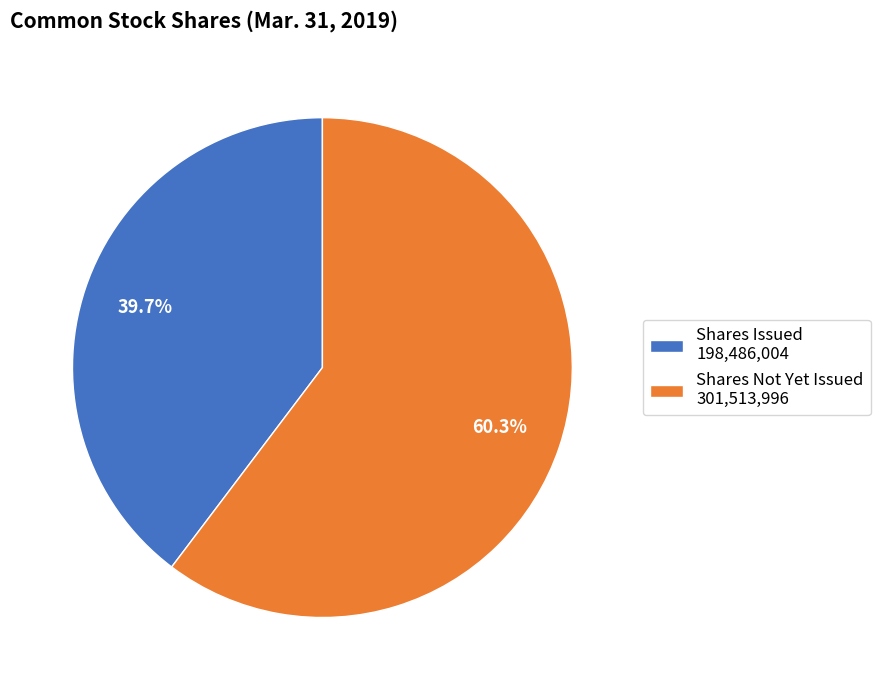

Which category has the smallest portion of the pie?

Shares Issued 198,486,004